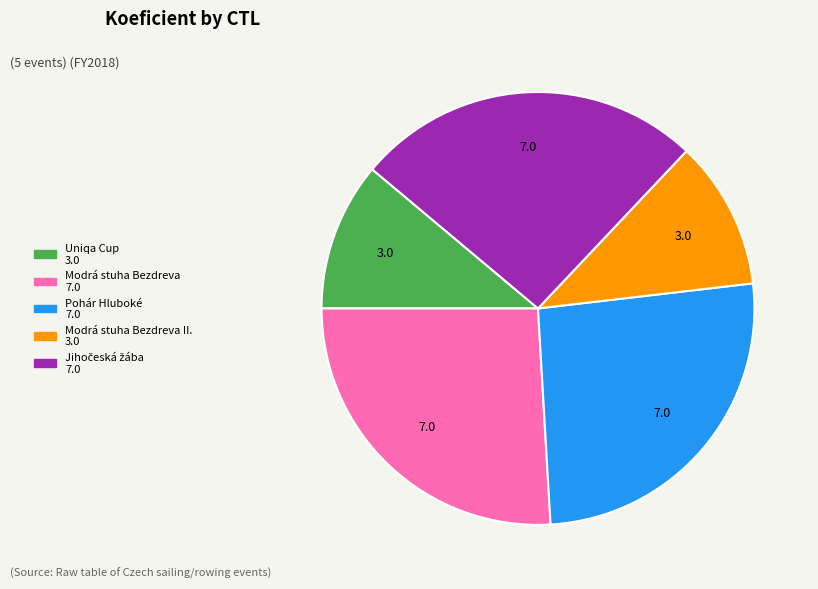

Is there any slice that represents more than half of the pie?

No